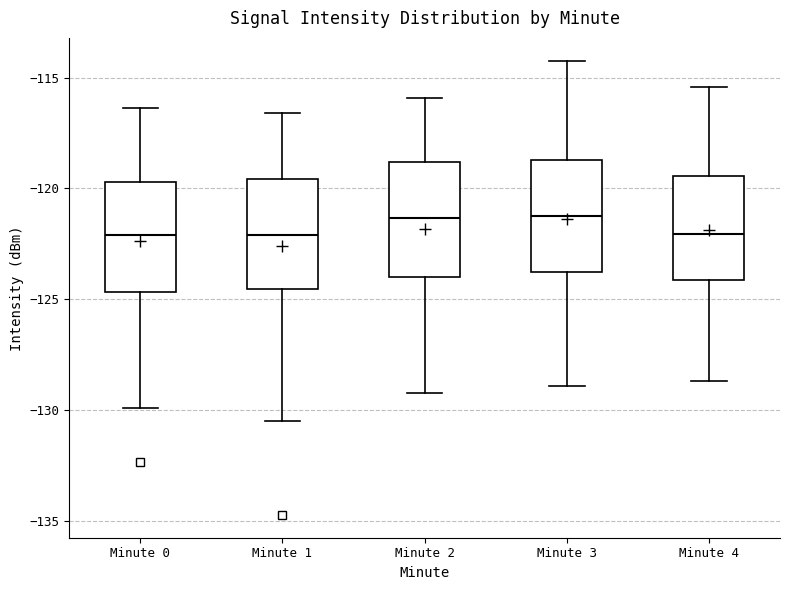

Reading left to right, read every box against the y-axis: the position of its median line, the range the box covers, and the ends of its whiskers. The values are not printed on the chart, so give them approximately, as read against the axis.

Minute 0: median -122.0, box -124.5 to -119.5, whiskers -130.0 to -116.5
Minute 1: median -122.0, box -124.5 to -119.5, whiskers -130.5 to -116.5
Minute 2: median -121.5, box -124.0 to -119.0, whiskers -129.0 to -116.0
Minute 3: median -121.0, box -124.0 to -118.5, whiskers -129.0 to -114.0
Minute 4: median -122.0, box -124.0 to -119.5, whiskers -128.5 to -115.5